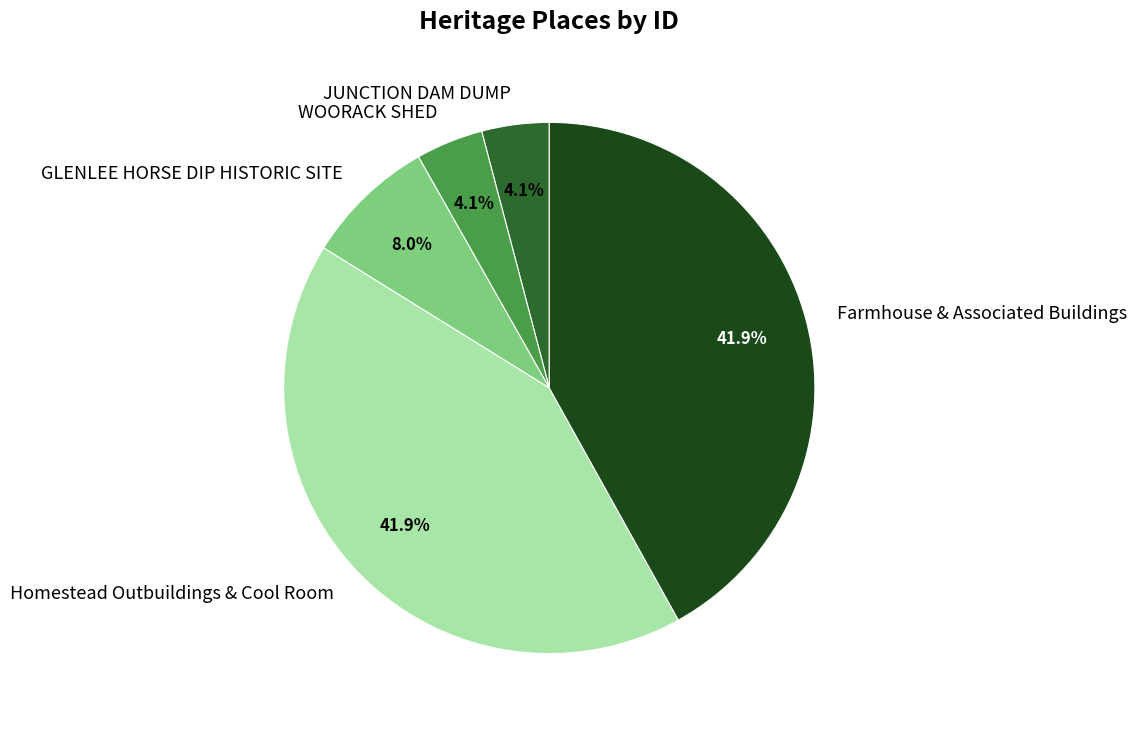

Is it true that JUNCTION DAM DUMP is 4% of the pie?

True